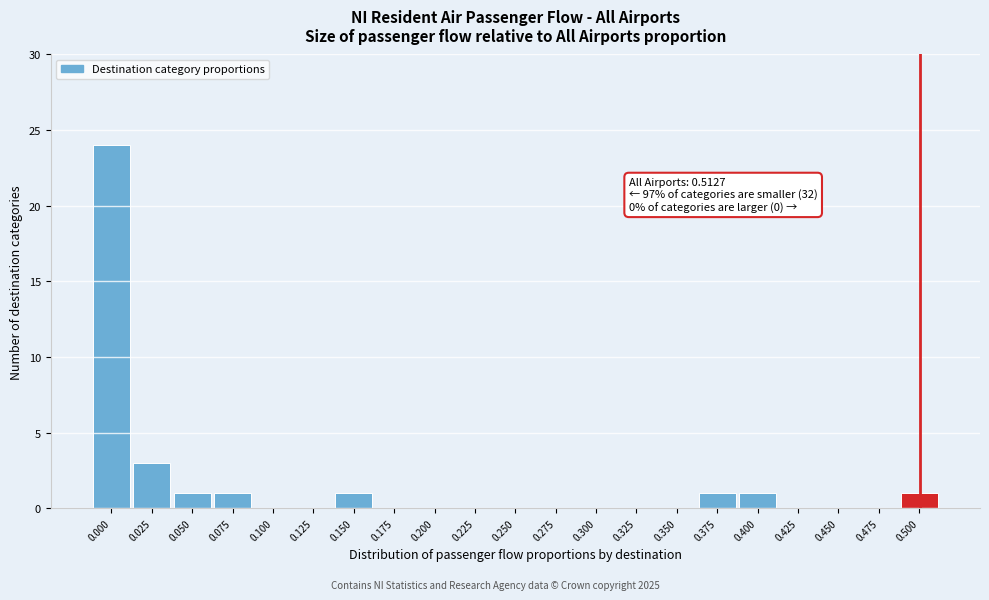

Reading left to right, list all the values displayed in this chart.

0.000=24	0.025=3	0.050=1	0.075=1	0.100=0	0.125=0	0.150=1	0.175=0	0.200=0	0.225=0	0.250=0	0.275=0	0.300=0	0.325=0	0.350=0	0.375=1	0.400=1	0.425=0	0.450=0	0.475=0	0.500=1